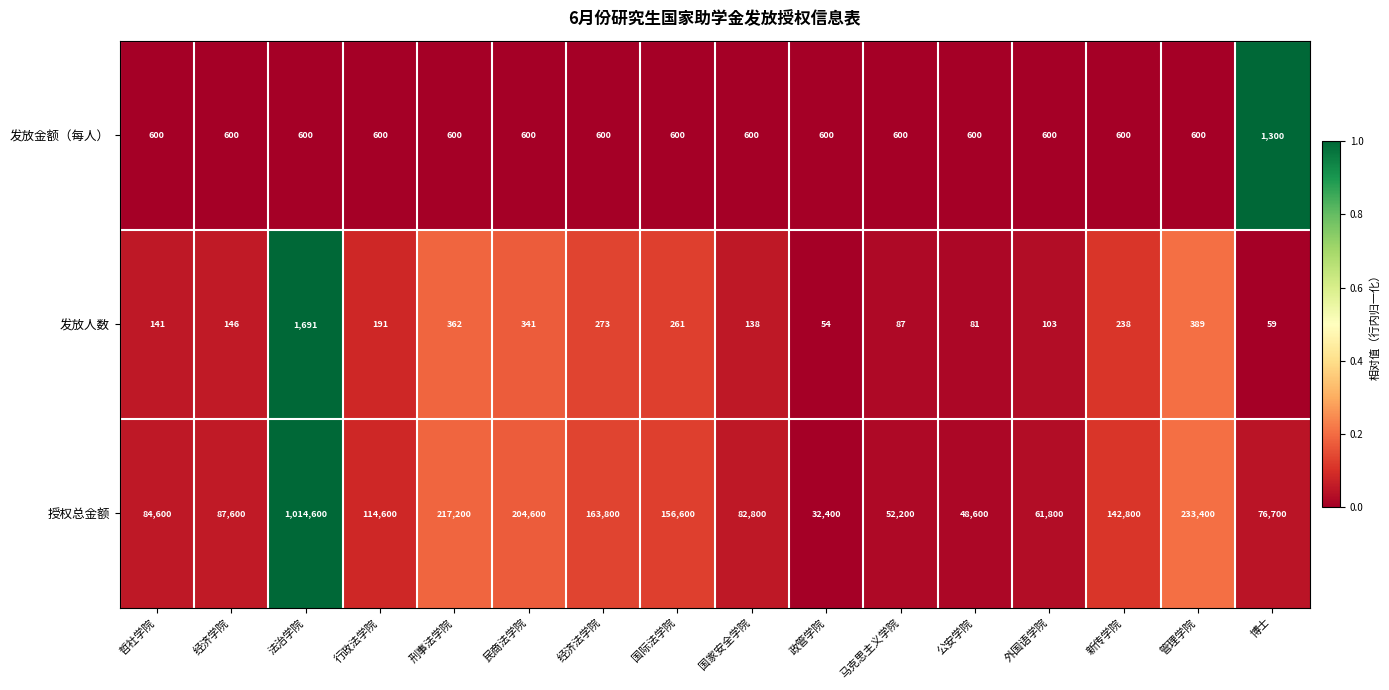

What is the maximum value shown in the chart?

1014600